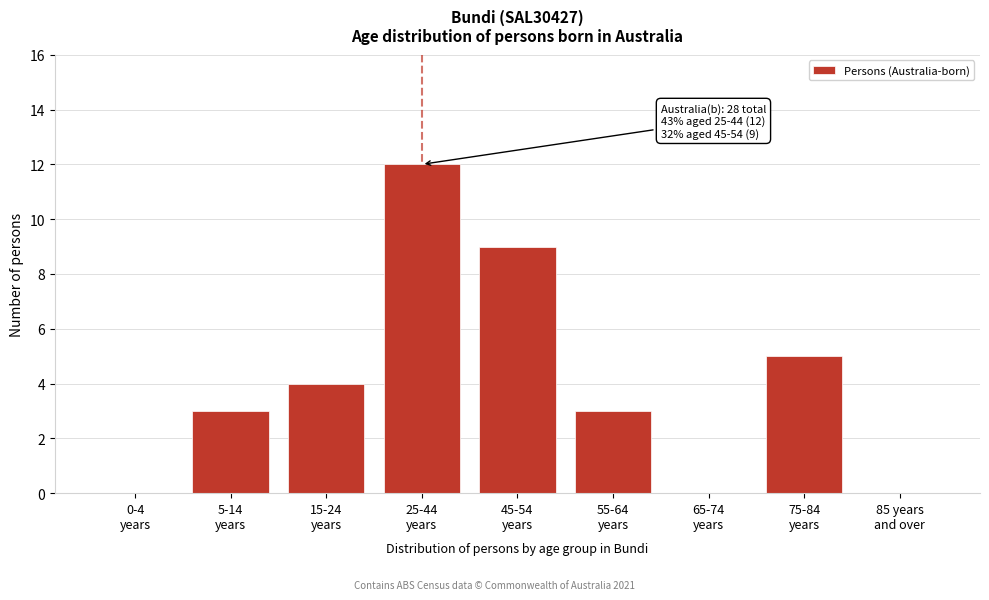

What is the maximum value shown in the chart?

12